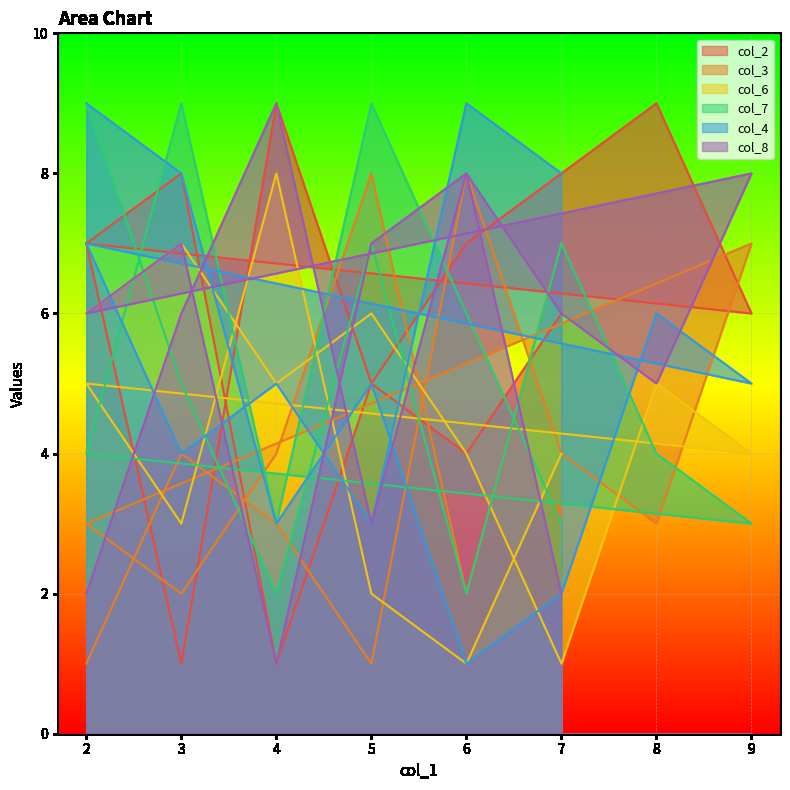

Reading left to right, extract all data points from this chart.

col_2: 2=7	3=8	4=1	5=5	6=7	7=8	8=9	9=6	2=7	3=1	4=9	5=5	6=4	7=6
col_3: 2=1	3=4	4=3	5=1	6=8	7=4	8=3	9=7	2=3	3=2	4=4	5=8	6=2	7=7
col_6: 2=6	3=7	4=5	5=6	6=4	7=1	8=5	9=4	2=5	3=3	4=8	5=2	6=1	7=4
col_7: 2=9	3=5	4=2	5=7	6=2	7=7	8=4	9=3	2=4	3=9	4=3	5=9	6=6	7=3
col_4: 2=9	3=8	4=3	5=5	6=1	7=2	8=6	9=5	2=7	3=4	4=5	5=3	6=9	7=8
col_8: 2=2	3=6	4=9	5=3	6=8	7=6	8=5	9=8	2=6	3=7	4=1	5=7	6=8	7=2